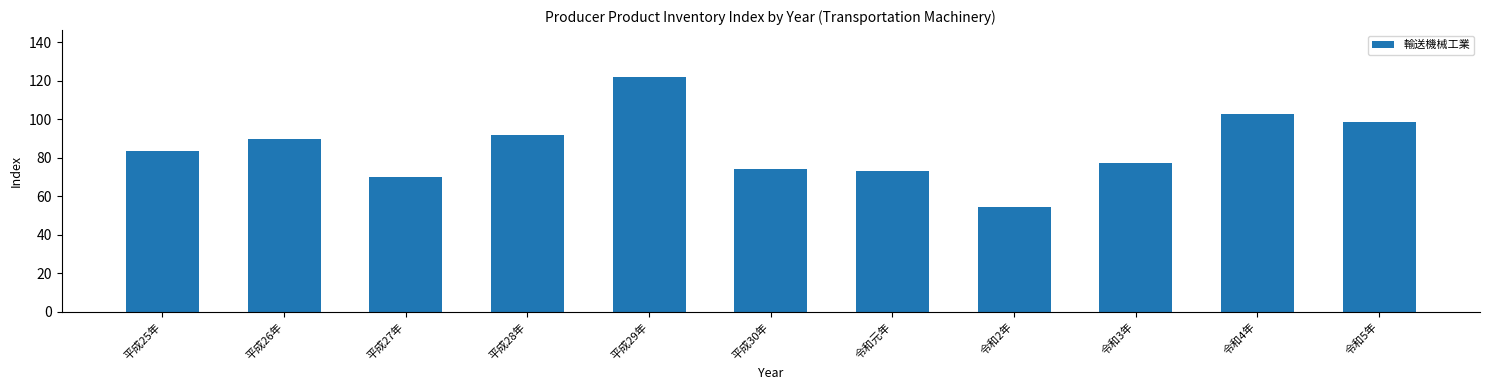

Is it true that the value at 平成28年 is 55.0?

False